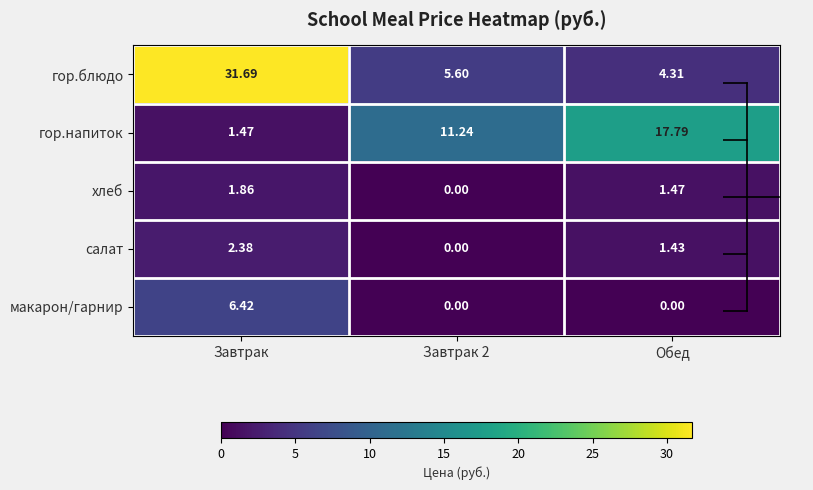

What is the total value across all series at Завтрак 2?

16.8